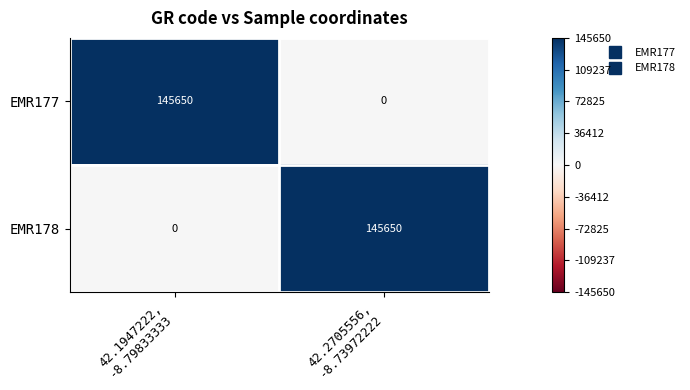

Reading left to right, what are all the values shown in this chart?

EMR177: 145650	0
EMR178: 0	145650